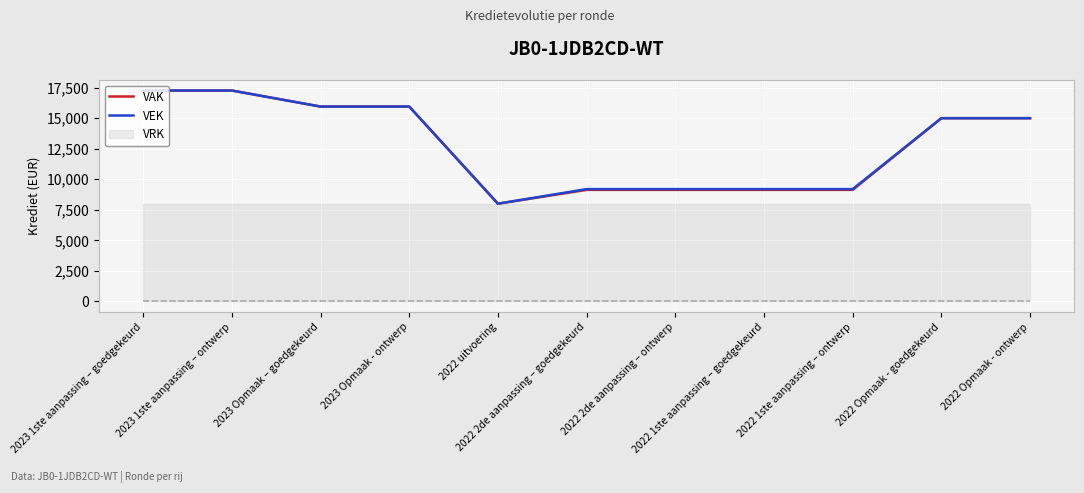

Reading right to left, list all the values displayed in this chart.

VAK: 2022 Opmaak - ontwerp=15000	2022 Opmaak - goedgekeurd=15000	2022 1ste aanpassing – ontwerp=9133	2022 1ste aanpassing – goedgekeurd=9133	2022 2de aanpassing – ontwerp=9133	2022 2de aanpassing – goedgekeurd=9133	2022 uitvoering=8001	2023 Opmaak - ontwerp=15951	2023 Opmaak – goedgekeurd=15951	2023 1ste aanpassing – ontwerp=17263	2023 1ste aanpassing – goedgekeurd=17263
VEK: 2022 Opmaak - ontwerp=15000	2022 Opmaak - goedgekeurd=15000	2022 1ste aanpassing – ontwerp=9196	2022 1ste aanpassing – goedgekeurd=9196	2022 2de aanpassing – ontwerp=9196	2022 2de aanpassing – goedgekeurd=9196	2022 uitvoering=8001	2023 Opmaak - ontwerp=15951	2023 Opmaak – goedgekeurd=15951	2023 1ste aanpassing – ontwerp=17263	2023 1ste aanpassing – goedgekeurd=17263